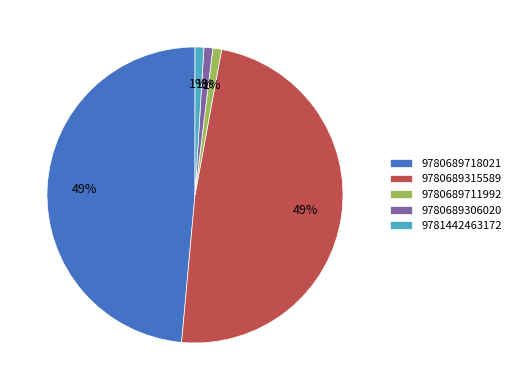

How many segments does this pie chart have?

5